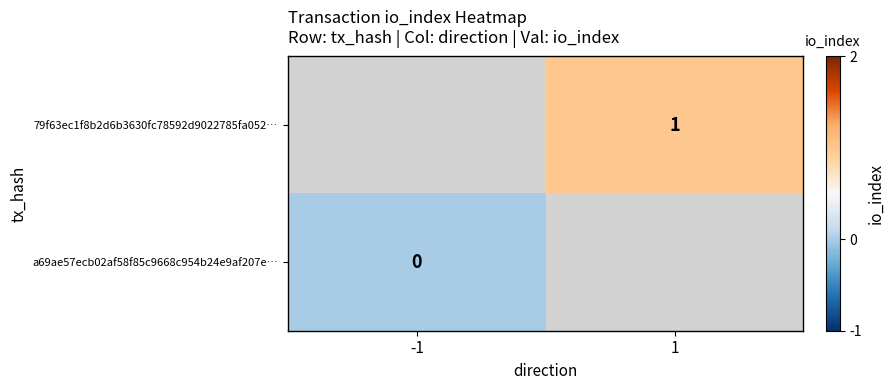

Between -1 and 1, which is larger?

1